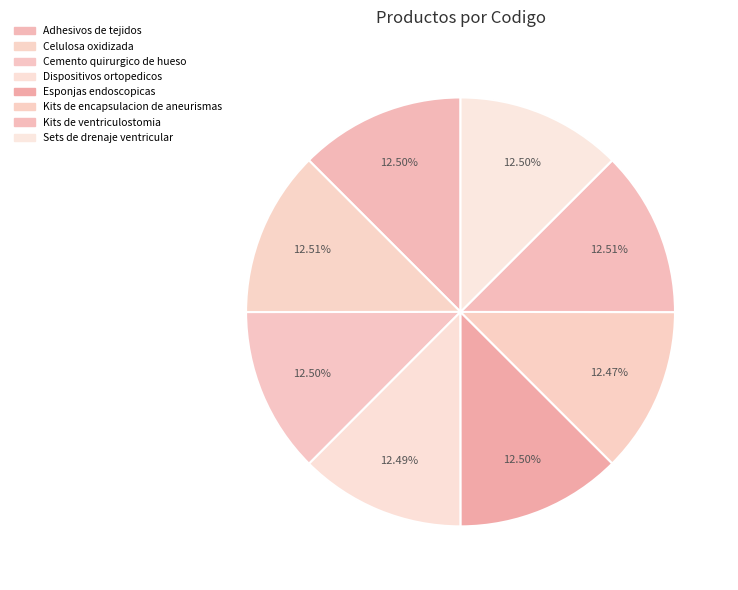

Rank the categories by value from highest to lowest.

Kits de ventriculostomia, Celulosa oxidizada, Adhesivos de tejidos, Cemento quirurgico de hueso, Esponjas endoscopicas, Sets de drenaje ventricular, Dispositivos ortopedicos, Kits de encapsulacion de aneurismas